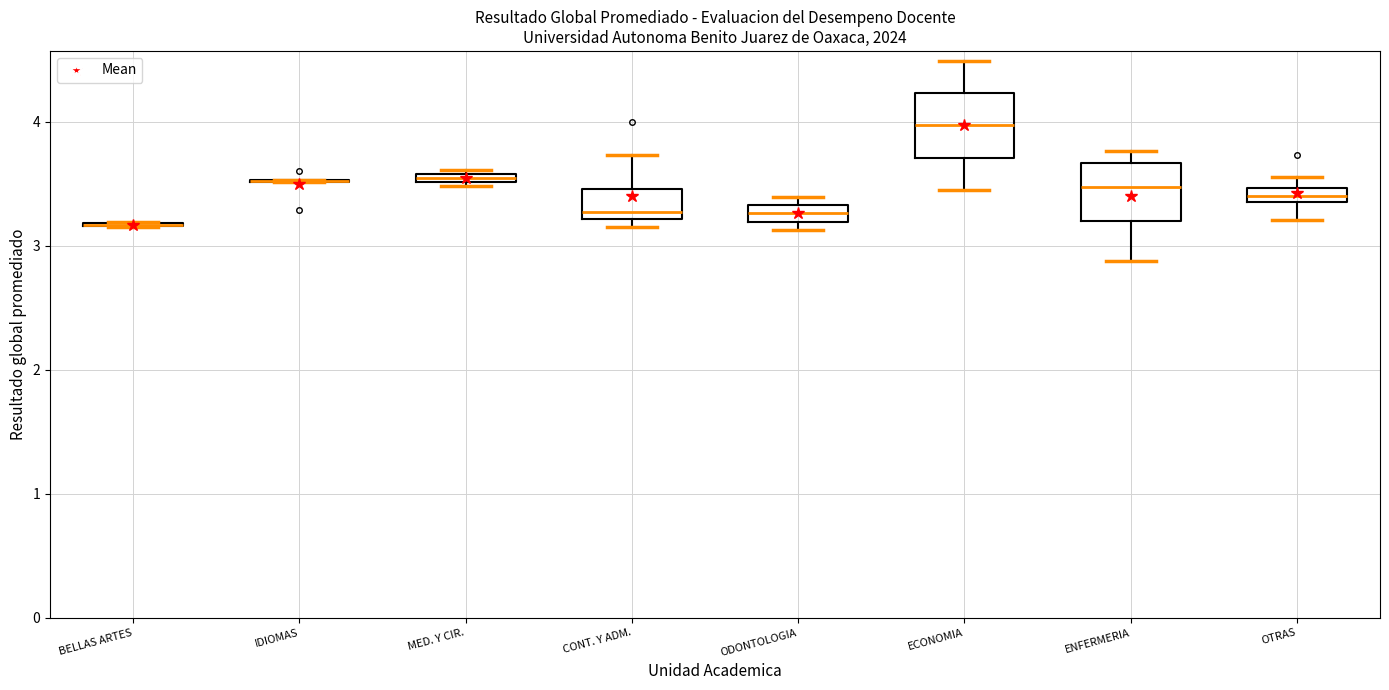

Where is the upper edge of the box for MED. Y CIR. on the y-axis? The values are not printed on the chart, so give them approximately, as read against the axis.

3.6